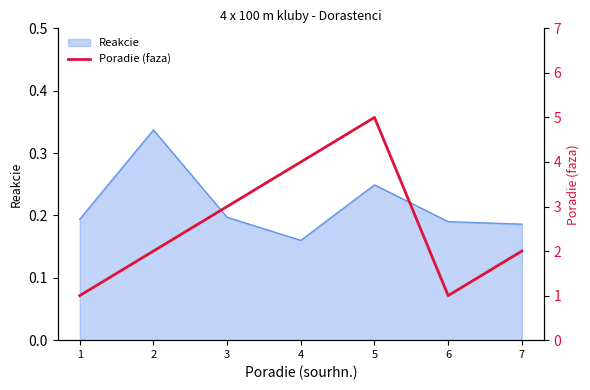

Which category has the lowest value in the Reakcie series?

4